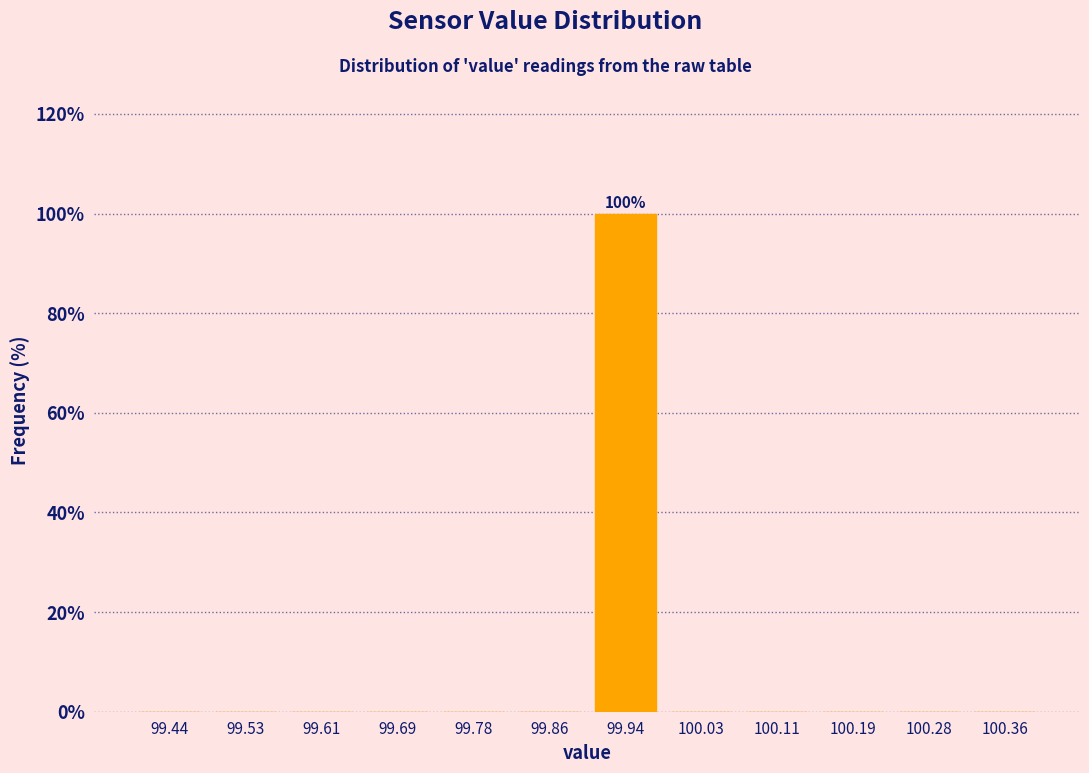

Which range on the x-axis has the tallest bar?

99.90 to 99.98